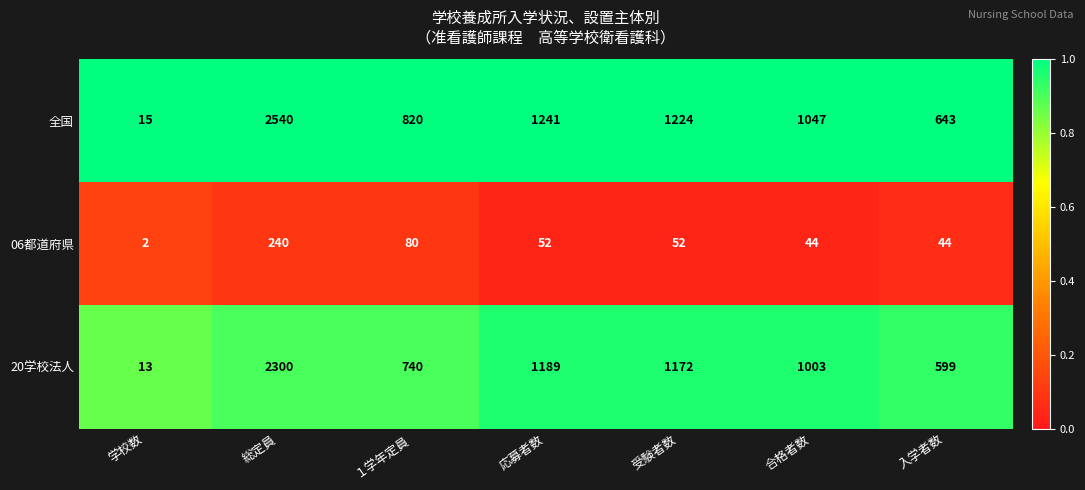

Reading left to right, transcribe all the data shown in this chart.

全国: 学校数=15	総定員=2540	１学年定員=820	応募者数=1241	受験者数=1224	合格者数=1047	入学者数=643
06都道府県: 学校数=2	総定員=240	１学年定員=80	応募者数=52	受験者数=52	合格者数=44	入学者数=44
20学校法人: 学校数=13	総定員=2300	１学年定員=740	応募者数=1189	受験者数=1172	合格者数=1003	入学者数=599